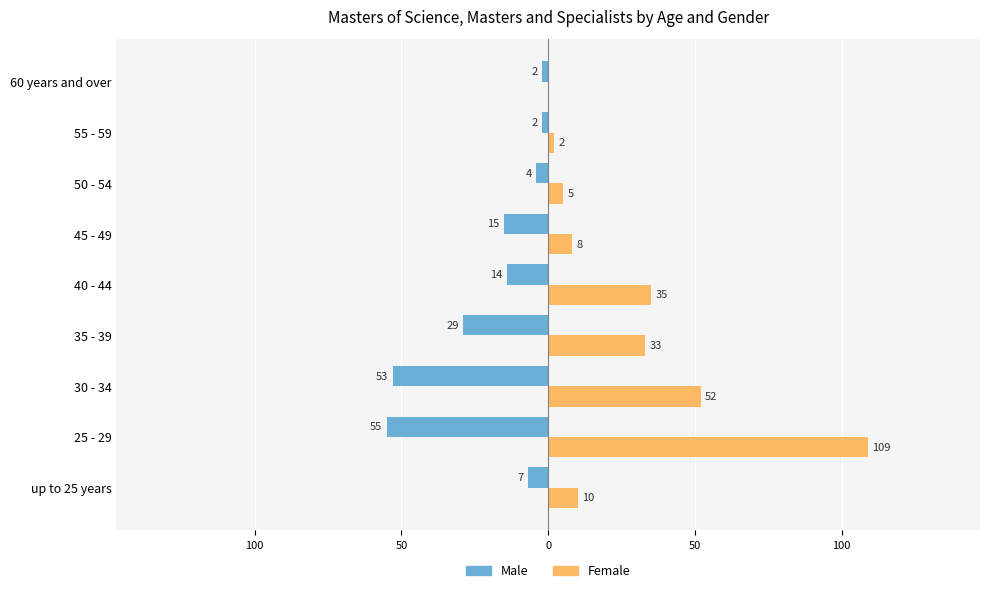

Reading left to right, what are all the values shown in this chart?

Male: -7	-55	-53	-29	-14	-15	-4	-2	-2
Female: 10	109	52	33	35	8	5	2	0